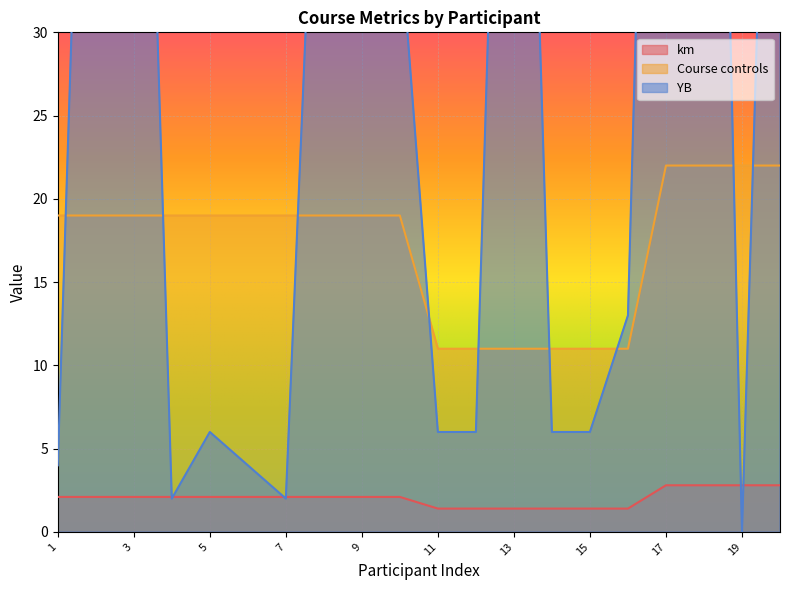

What are all the series names shown in the legend?

km, Course controls, YB